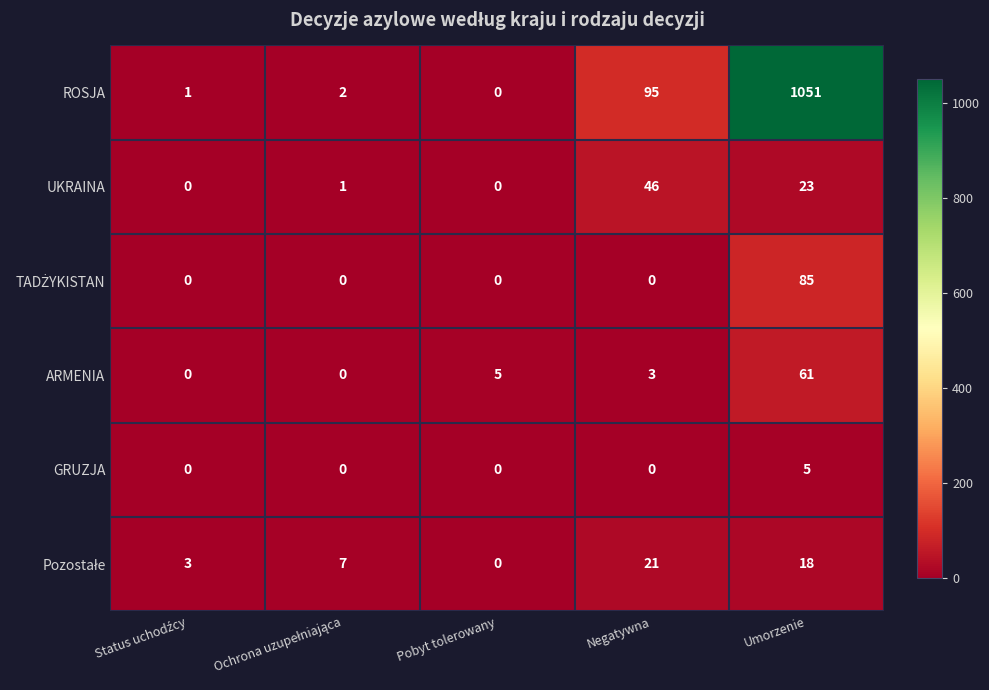

The value of UKRAINA at Negatywna is 46. True or false?

True